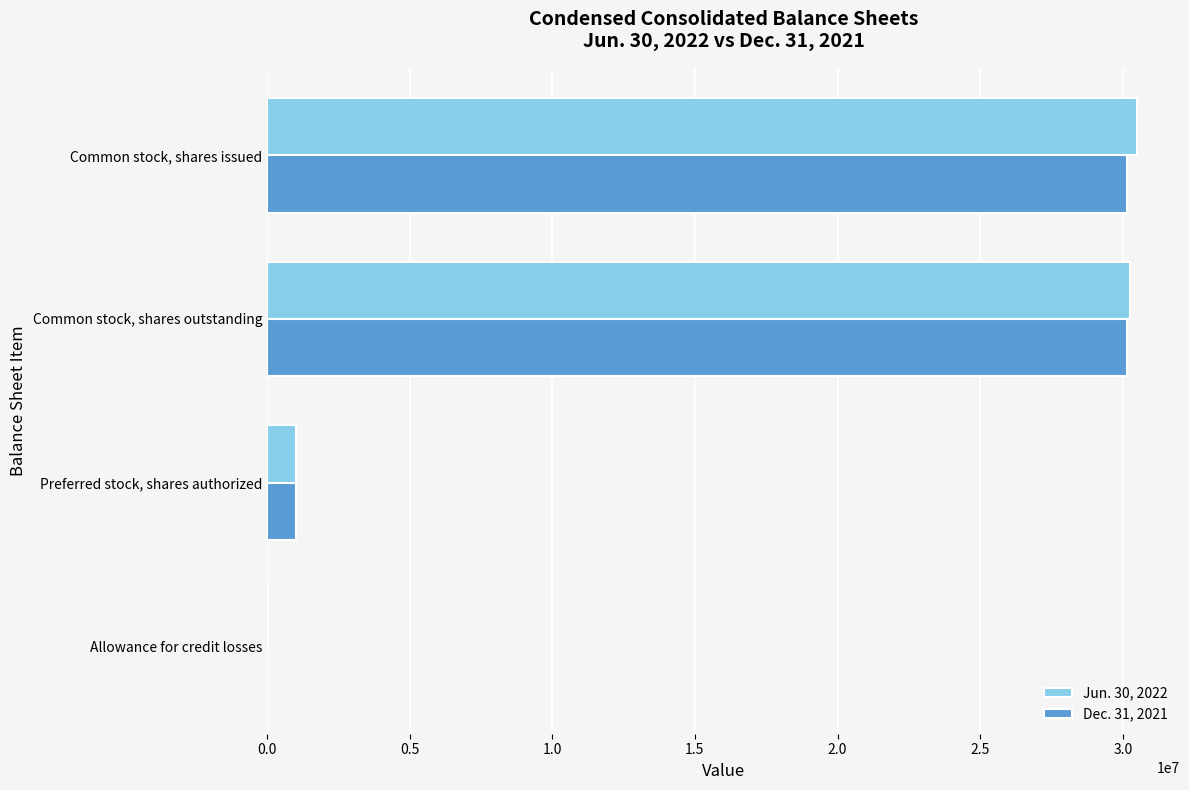

Which series changed the most between Preferred stock, shares authorized and Common stock, shares outstanding?

Jun. 30, 2022